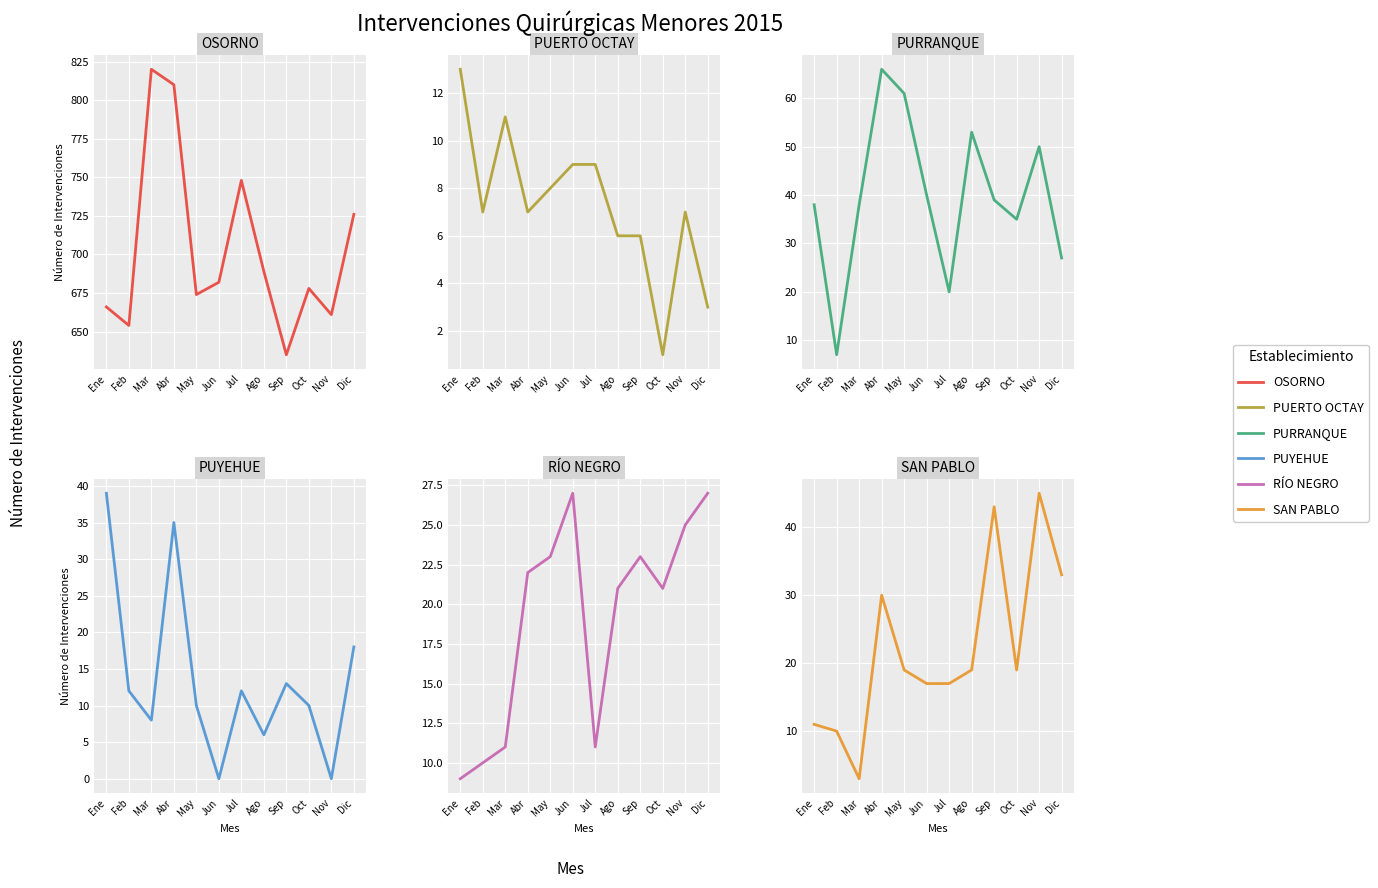

The value of SAN PABLO at Ago is 19. True or false?

True